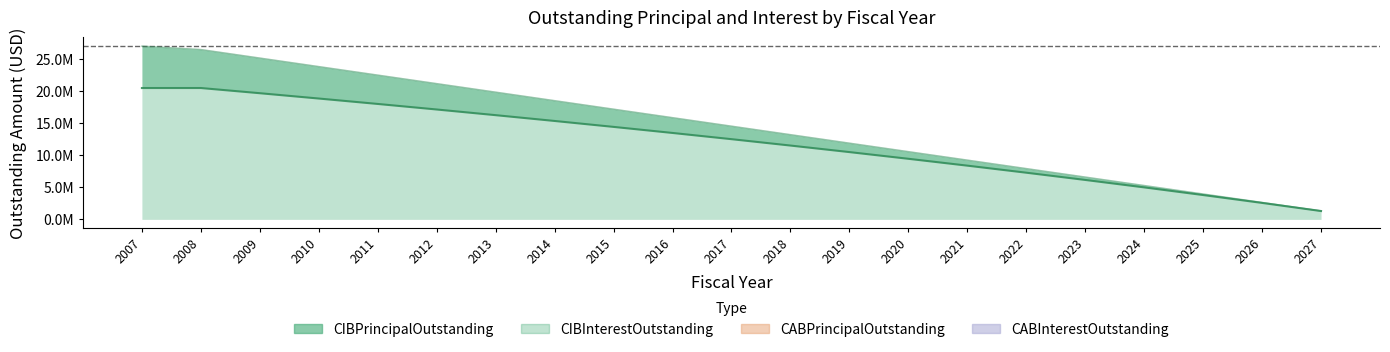

True or false: CABPrincipalOutstanding and CIBPrincipalOutstanding intersect in this chart.

False